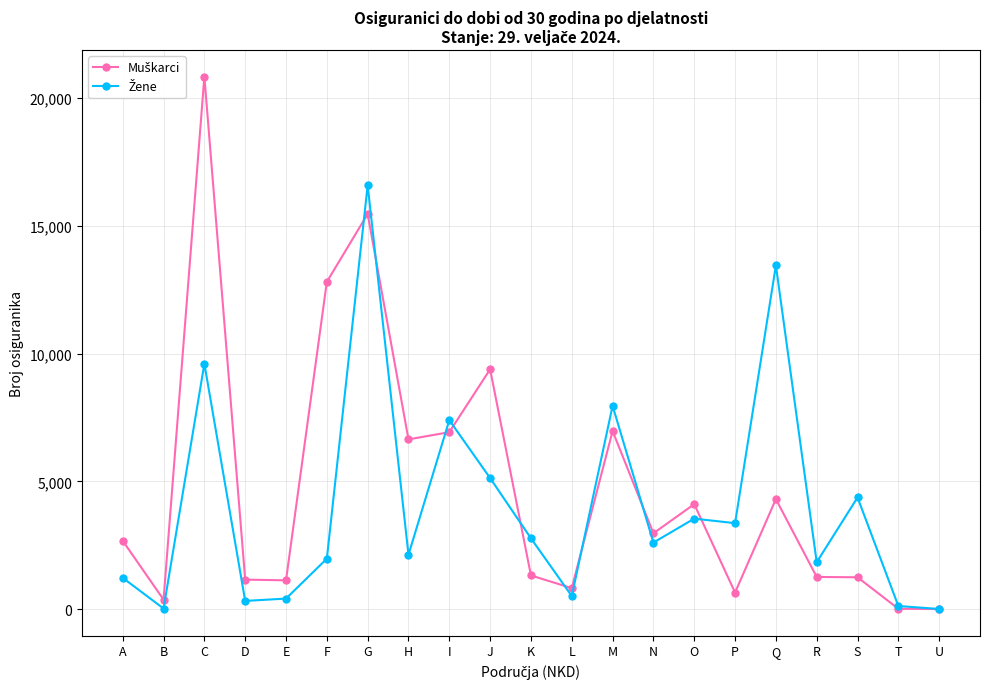

What is the total value across all series at N?

5592